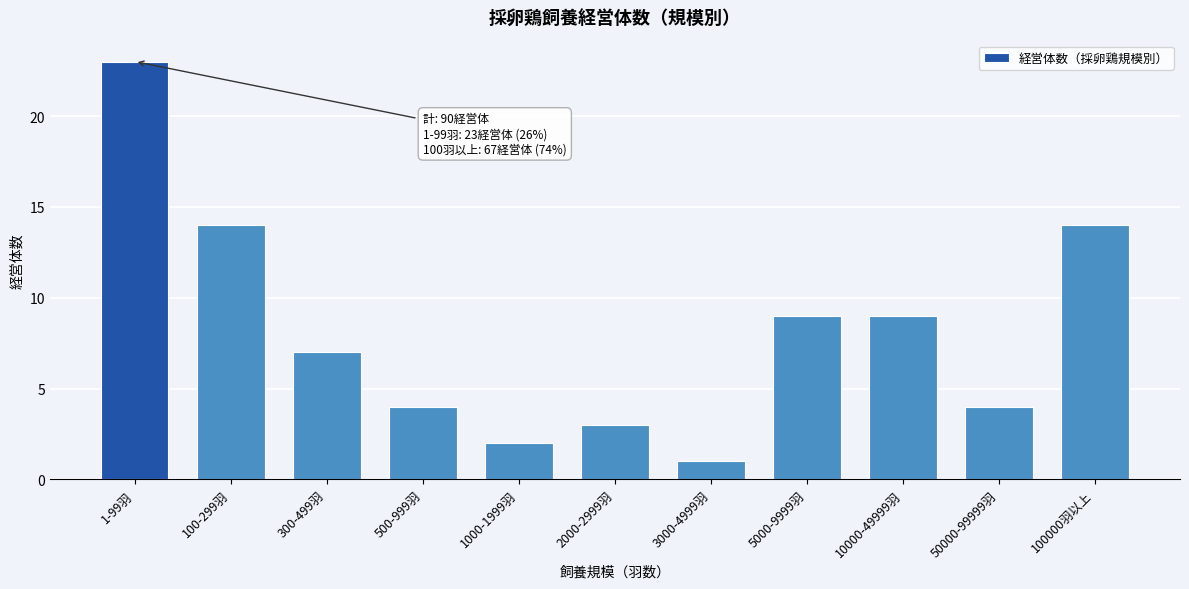

Reading left to right, list all the values displayed in this chart.

1-99羽=23	100-299羽=14	300-499羽=7	500-999羽=4	1000-1999羽=2	2000-2999羽=3	3000-4999羽=1	5000-9999羽=9	10000-49999羽=9	50000-99999羽=4	100000羽以上=14